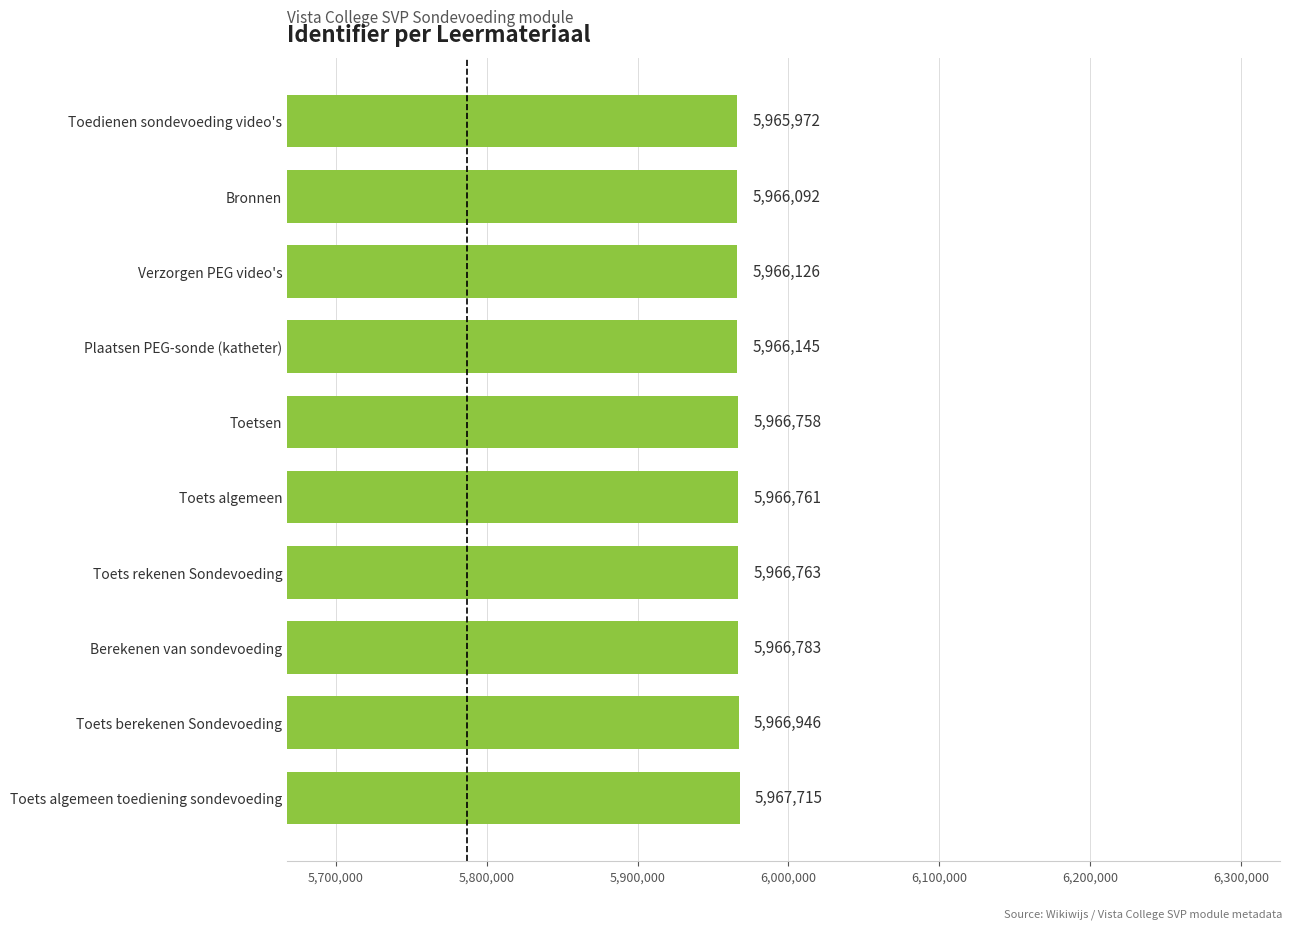

List the labels in order of value, largest first.

Toets algemeen toediening sondevoeding, Toets berekenen Sondevoeding, Berekenen van sondevoeding, Toets rekenen Sondevoeding, Toets algemeen, Toetsen, Plaatsen PEG-sonde (katheter), Verzorgen PEG video's, Bronnen, Toedienen sondevoeding video's